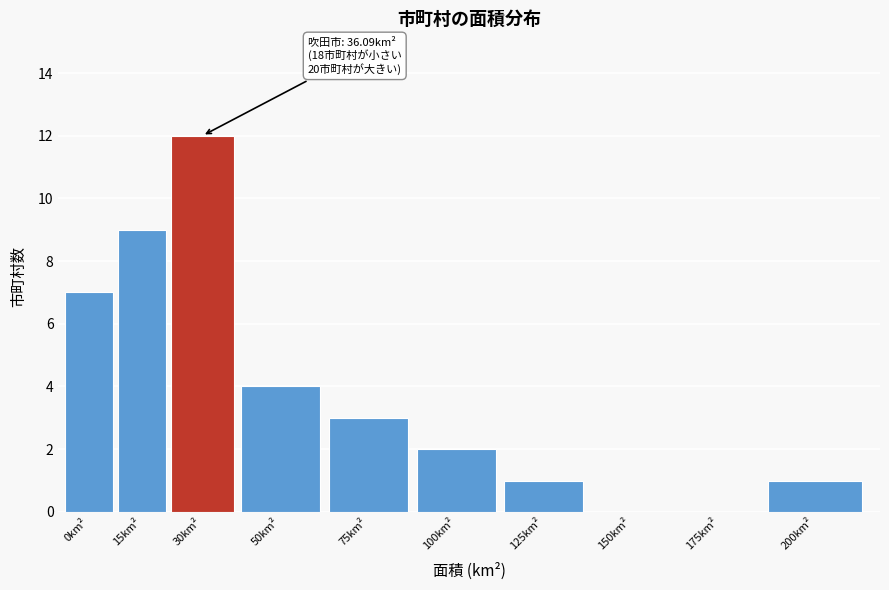

Reading left to right, list all the values displayed in this chart.

0km²=7	15km²=9	30km²=12	50km²=4	75km²=3	100km²=2	125km²=1	150km²=0	175km²=0	200km²=1